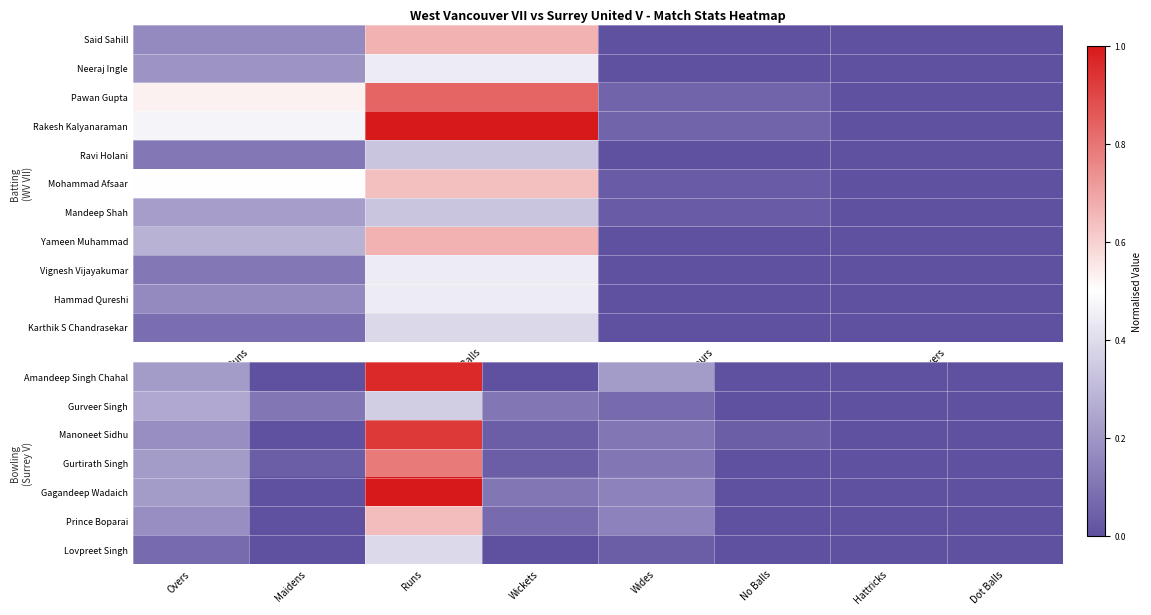

What is the difference between the second highest and minimum values in the Hammad Qureshi series?

0.2